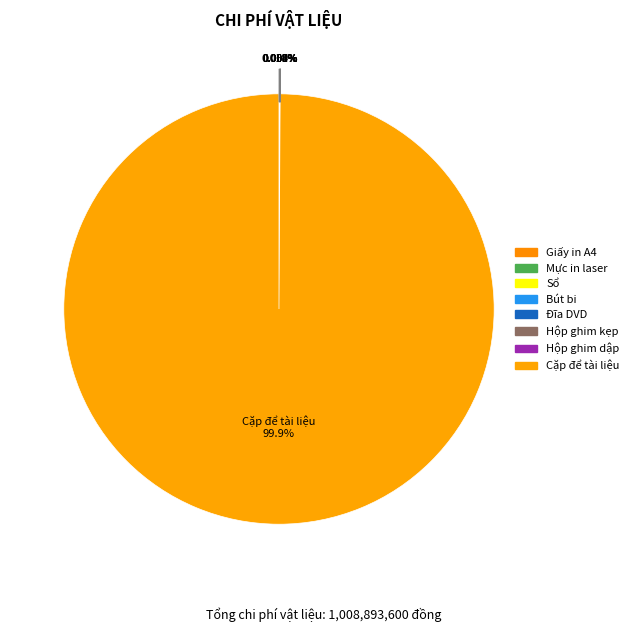

Which category has the smallest portion of the pie?

Hộp ghim dập